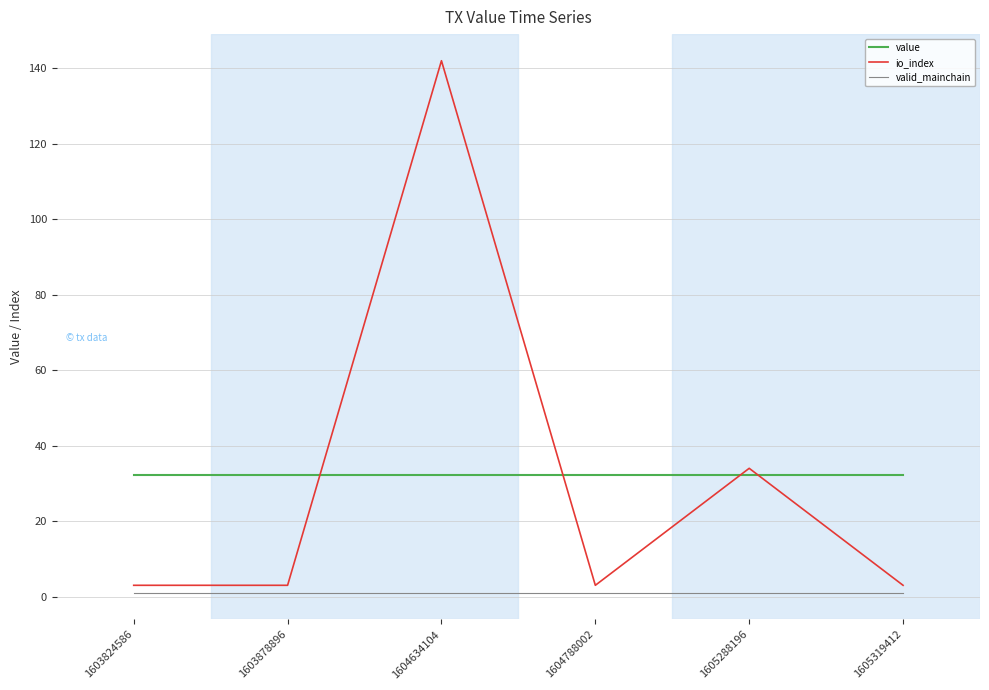

True or false: value has more than 2 interior local peaks.

False